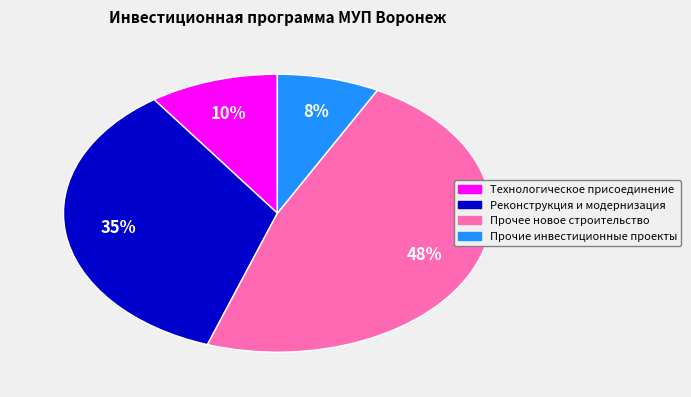

What is the ratio of the value at Прочие инвестиционные проекты to the value at Реконструкция и модернизация?

0.2